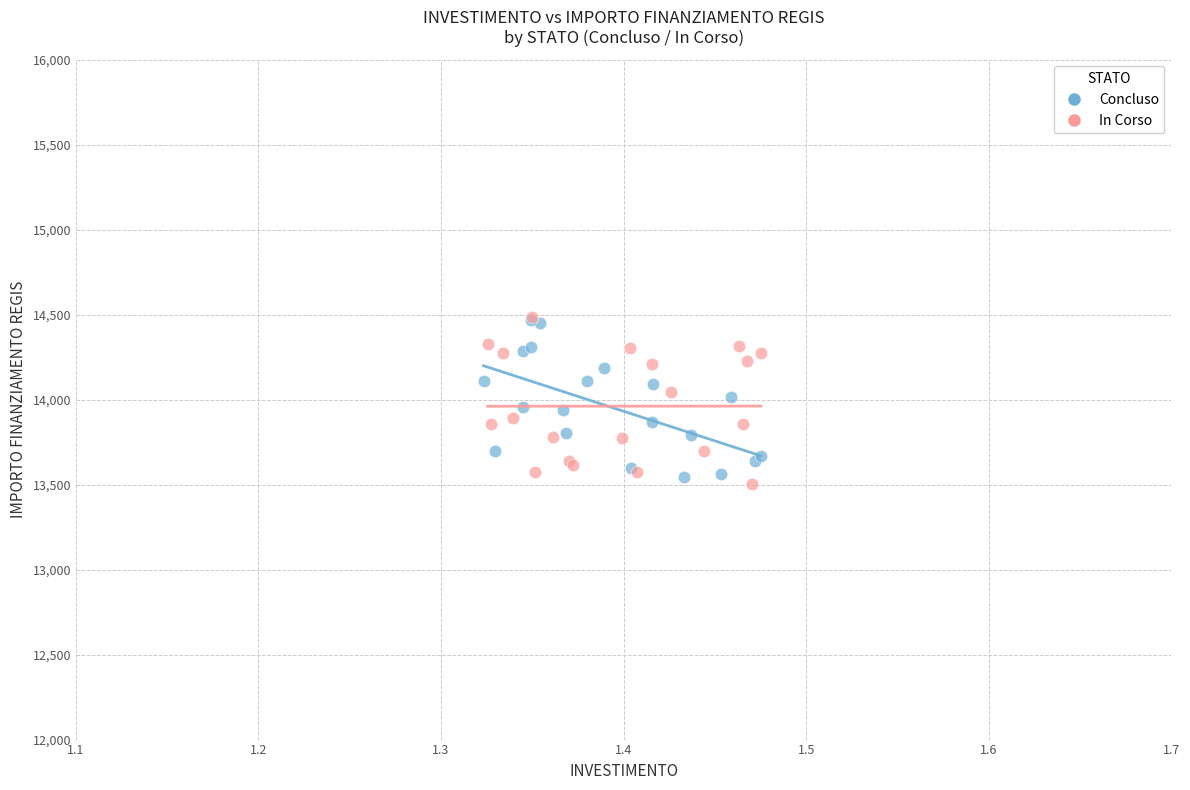

Which series contains the lowest Y value?

In Corso